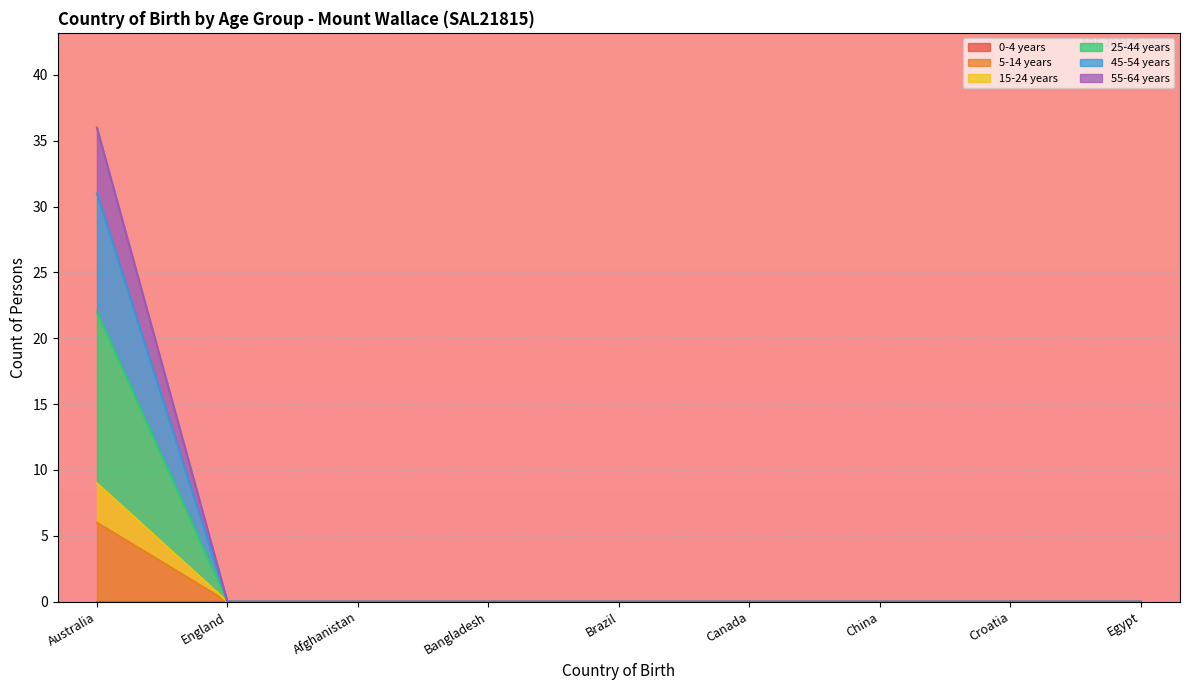

True or false: 15-24 years has a value of 0 at Croatia.

True